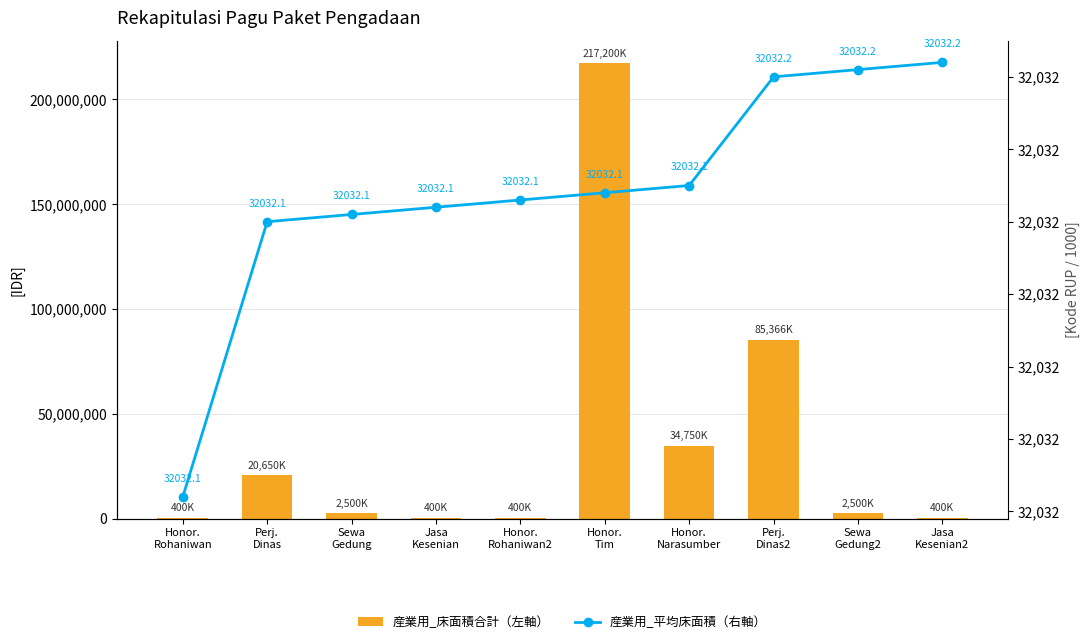

What is the label of the 8th bar from the right?

Sewa
Gedung